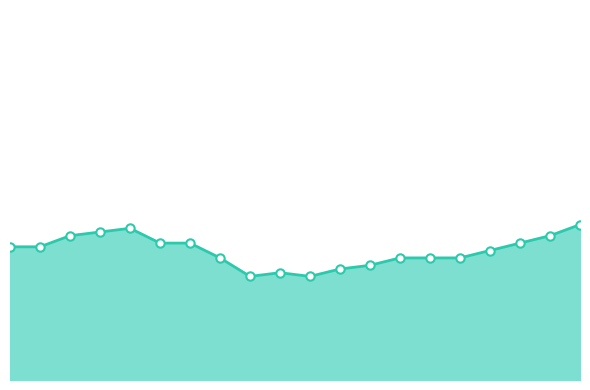

Is this an area chart (filled region under the line)?

Yes